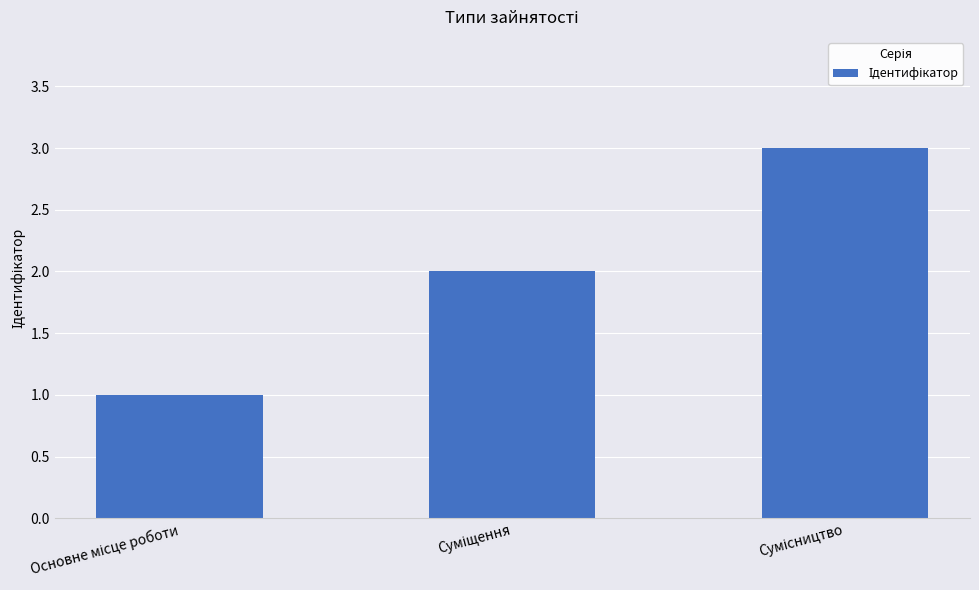

What is the difference between the second highest and minimum values?

1